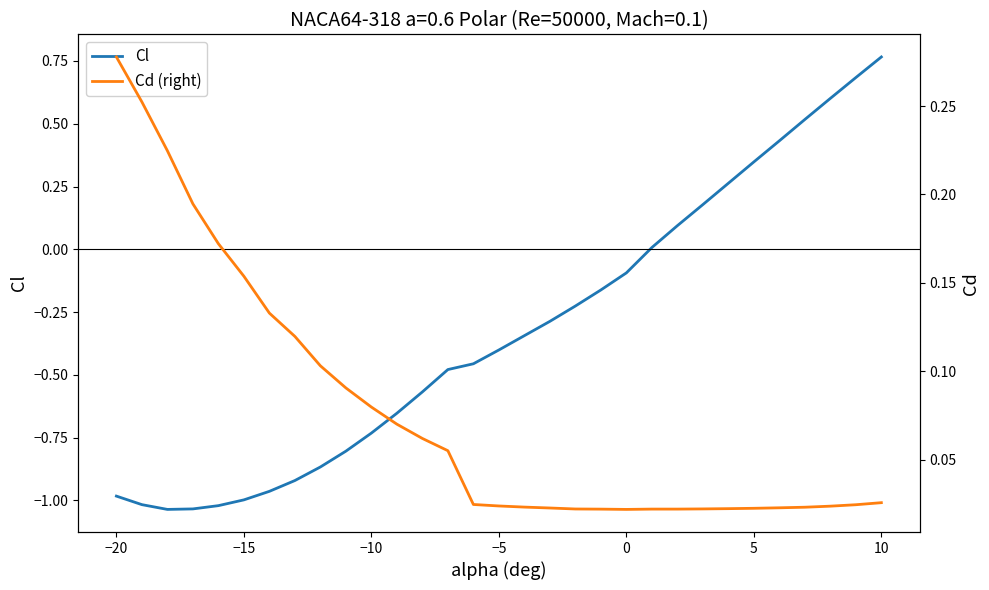

List the series in order of their overall mean, lowest first.

Cl, Cd (right)